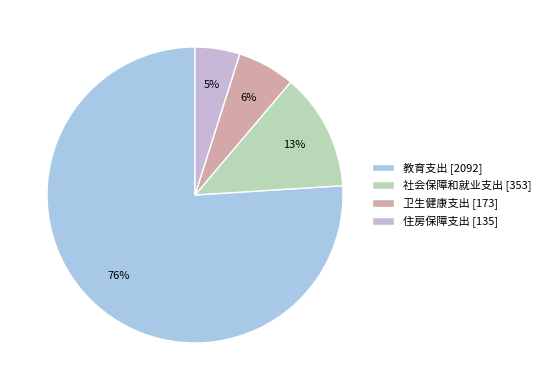

Count the number of slices in the pie.

4